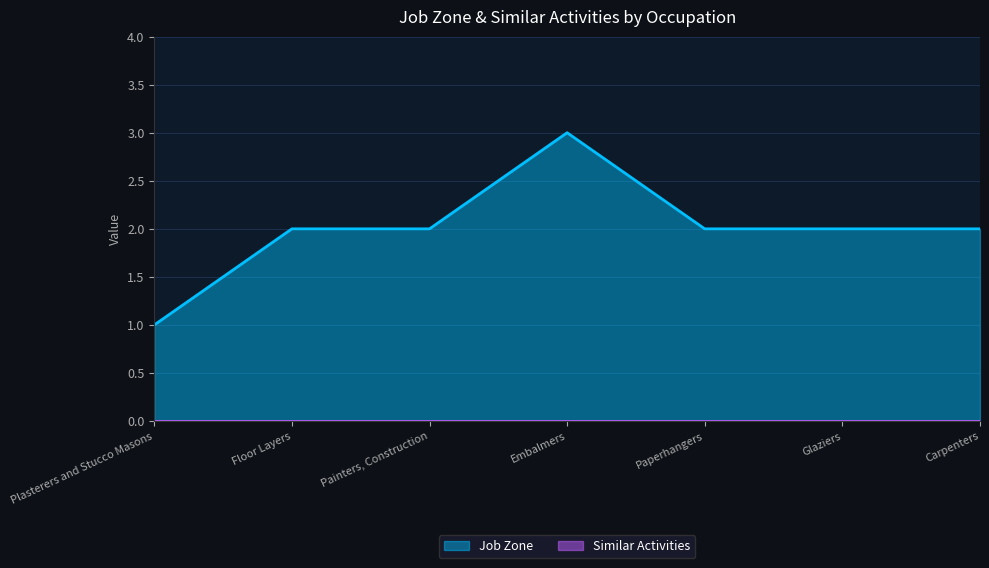

How many data points does each series have?

7